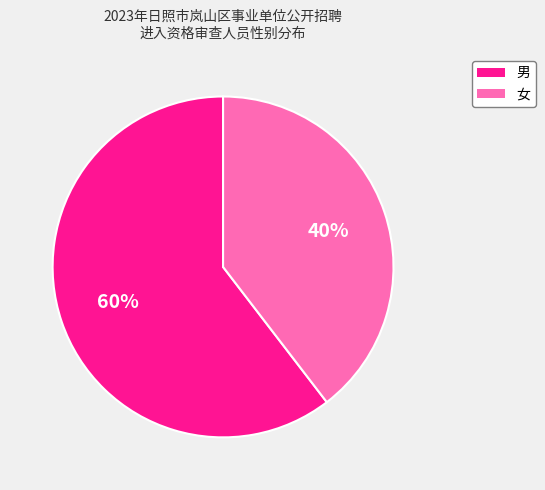

What is the smallest slice in the pie chart?

女